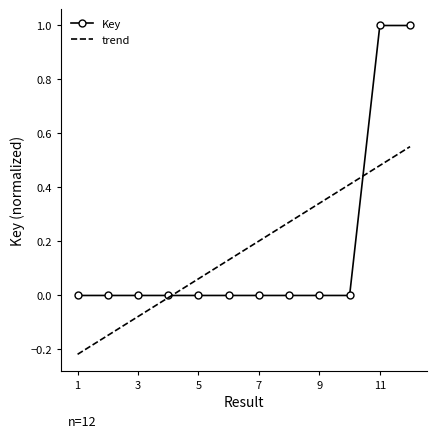

How many intersections are there between Key and trend?

2